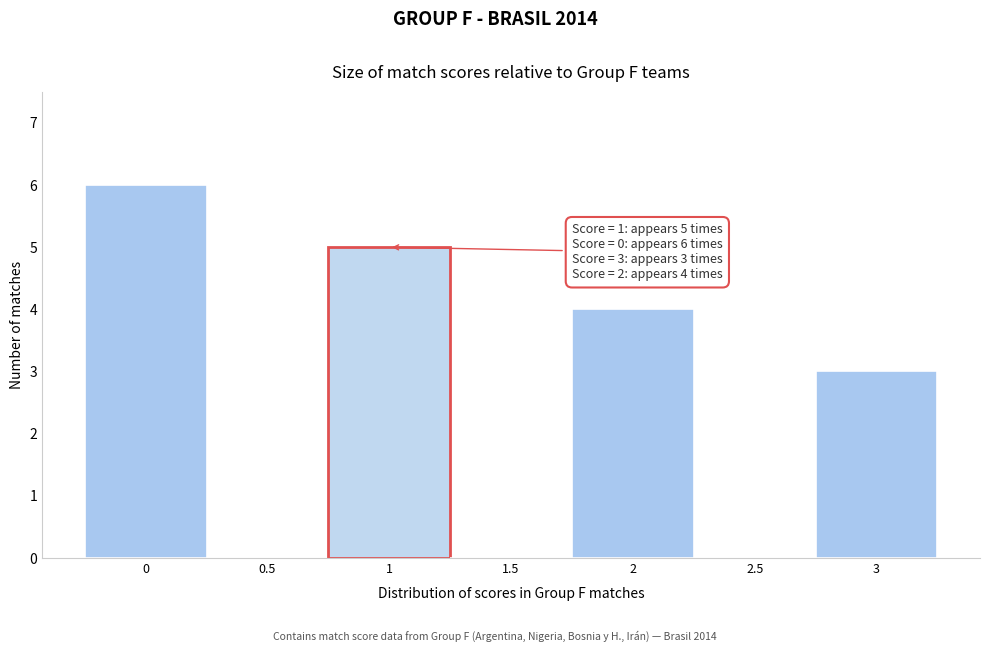

Reading left to right, what are all the values shown in this chart?

0=6	0.5=0	1=5	1.5=0	2=4	2.5=0	3=3